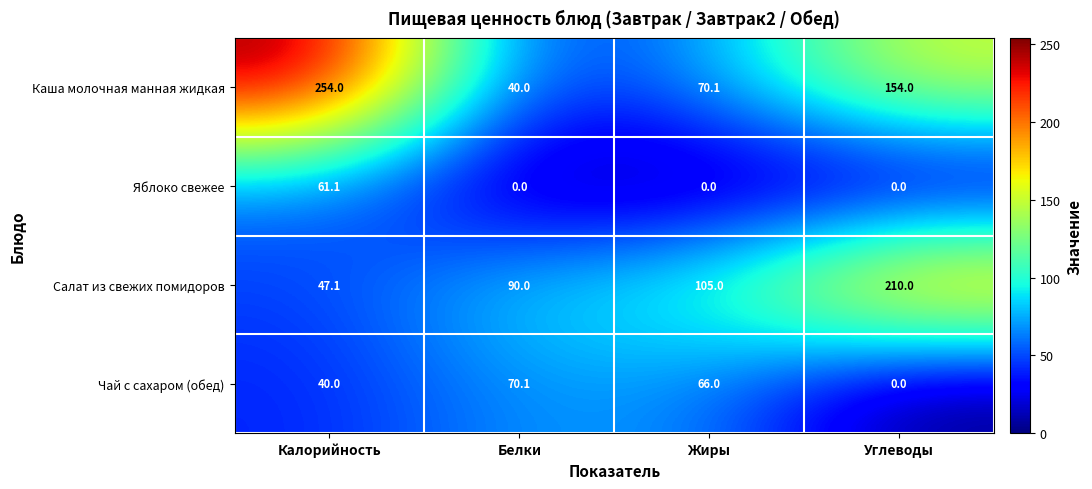

What is the difference between the highest and lowest values at Белки?

90.0